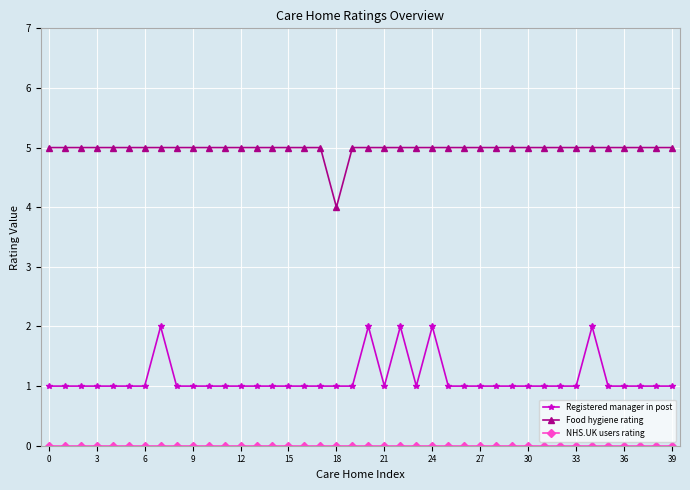

What is the value of the Food hygiene rating point at the 27th from the left?

5